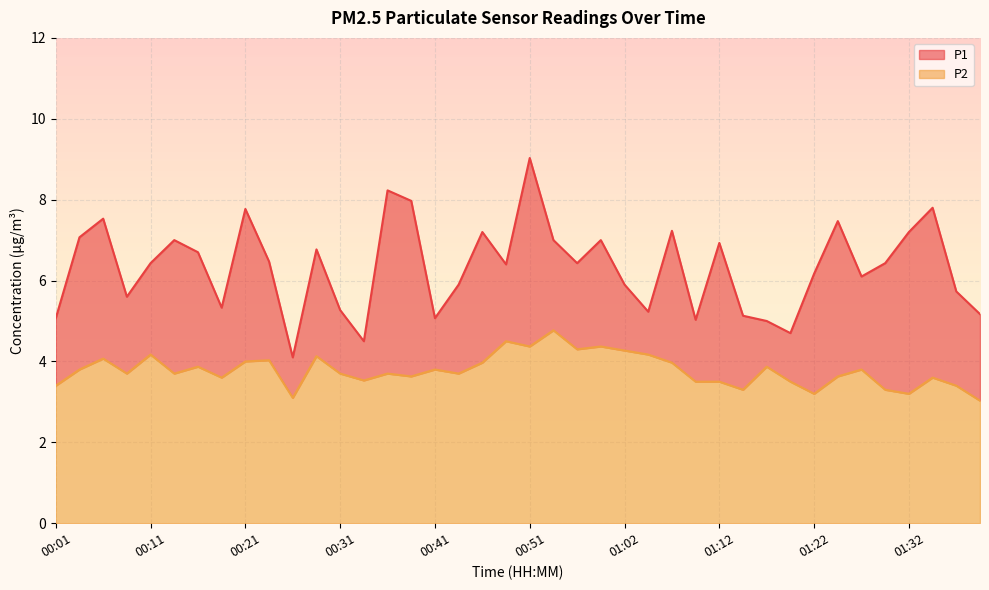

How many series are shown in this chart?

2